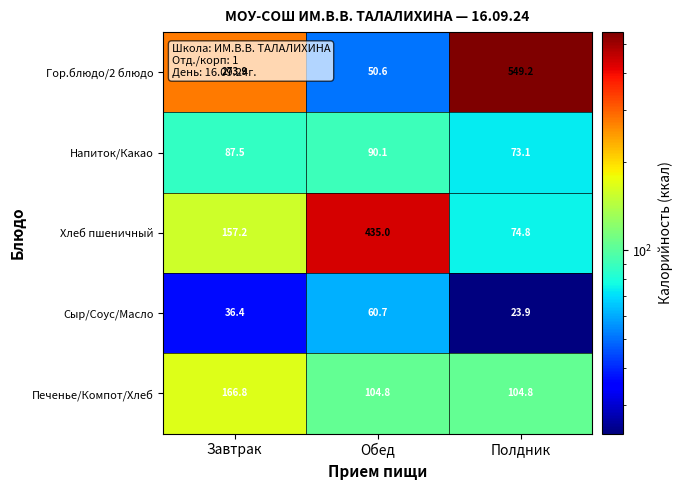

List the series in order of their overall mean, highest first.

Гор.блюдо/2 блюдо, Хлеб пшеничный, Печенье/Компот/Хлеб, Напиток/Какао, Сыр/Соус/Масло